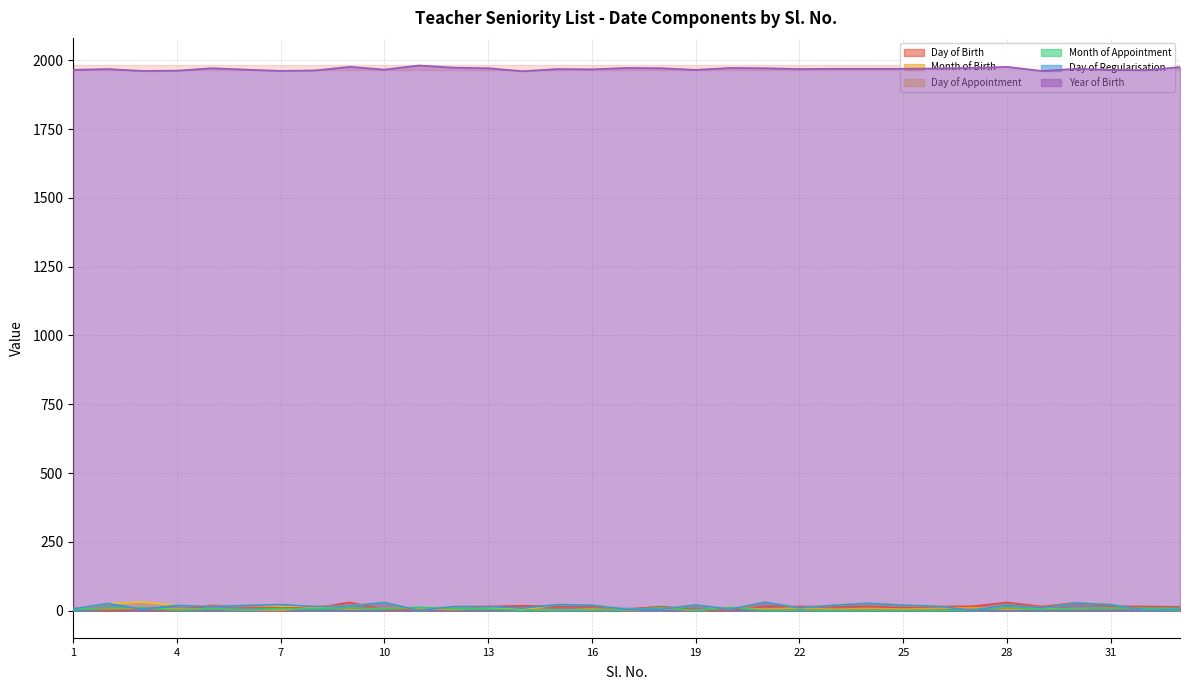

Is it true that Month of Birth equals 11 at 27?

True